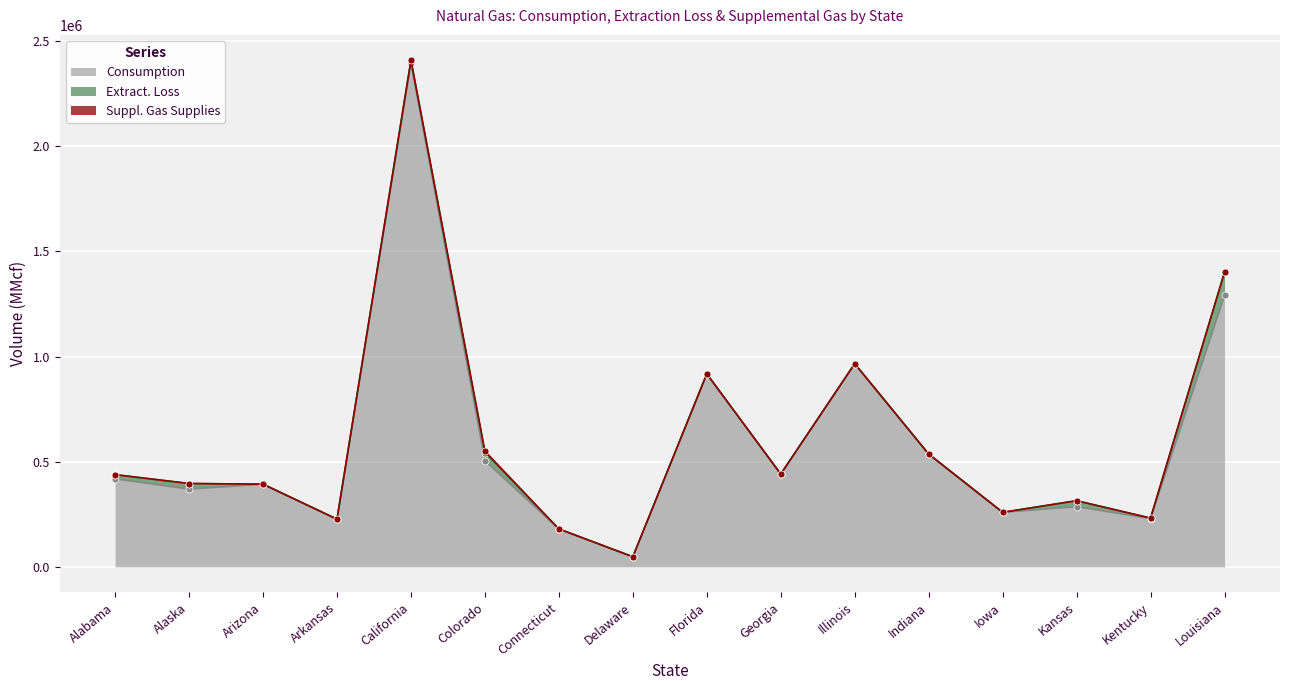

Reading left to right, extract all data points from this chart.

Consumption: Alabama=418545	Alaska=369967	Arizona=393039	Arkansas=226437	California=2394930	Colorado=504786	Connecticut=180178	Delaware=47948	Florida=917245	Georgia=441099	Illinois=965756	Indiana=535805	Iowa=259286	Kansas=286427	Kentucky=229801	Louisiana=1290326
Extract. Loss: Alabama=19831	Alaska=26332	Arizona=0	Arkansas=162	California=13521	Colorado=38180	Connecticut=0	Delaware=0	Florida=132	Georgia=0	Illinois=48	Indiana=0	Iowa=0	Kansas=28063	Kentucky=1957	Louisiana=110745
Suppl. Gas Supplies: Alabama=0	Alaska=0	Arizona=0	Arkansas=0	California=0	Colorado=6869	Connecticut=0	Delaware=5	Florida=0	Georgia=2	Illinois=11	Indiana=635	Iowa=40	Kansas=0	Kentucky=124	Louisiana=0